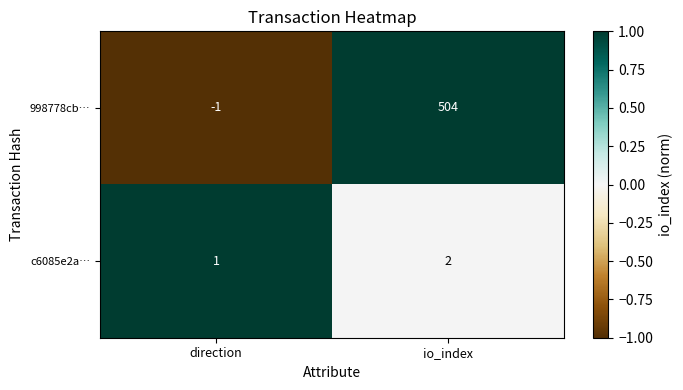

What is the total value across all series at io_index?

506